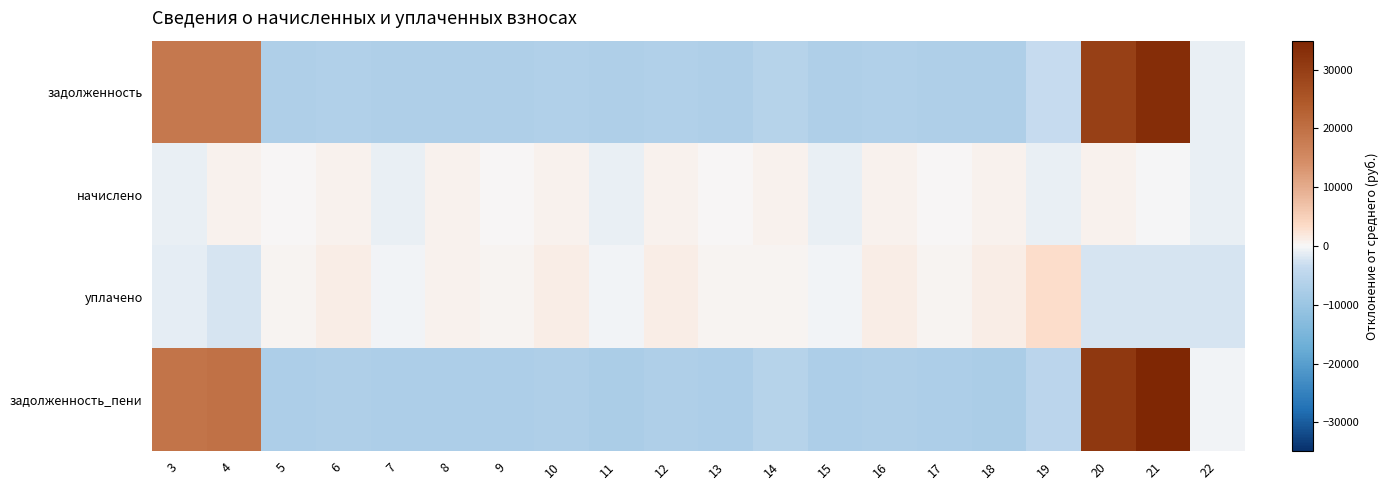

At which category does the chart reach its peak across all series?

21